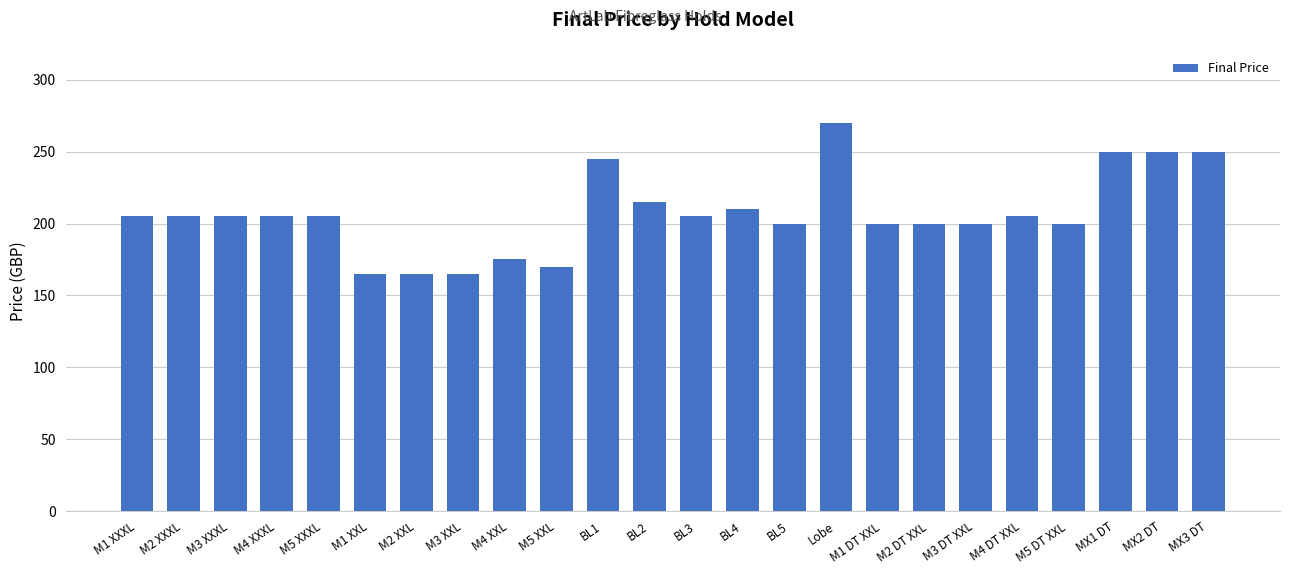

What is the sum of all values?

4965